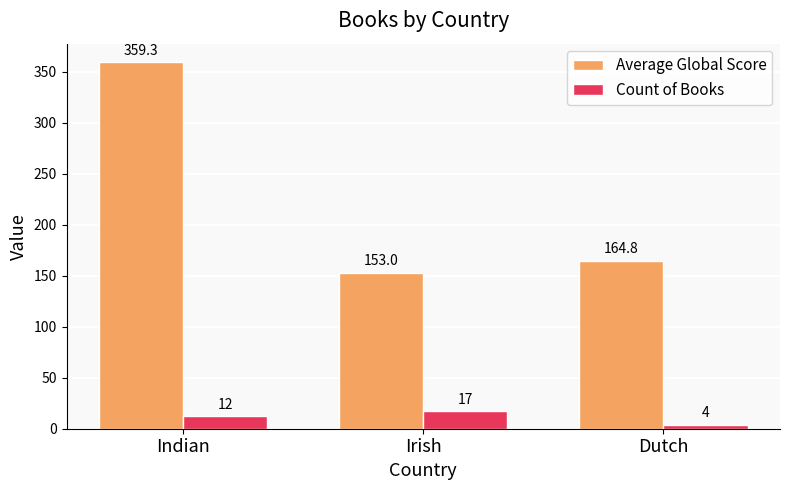

Rank the series at Dutch from lowest to highest value.

Count of Books, Average Global Score